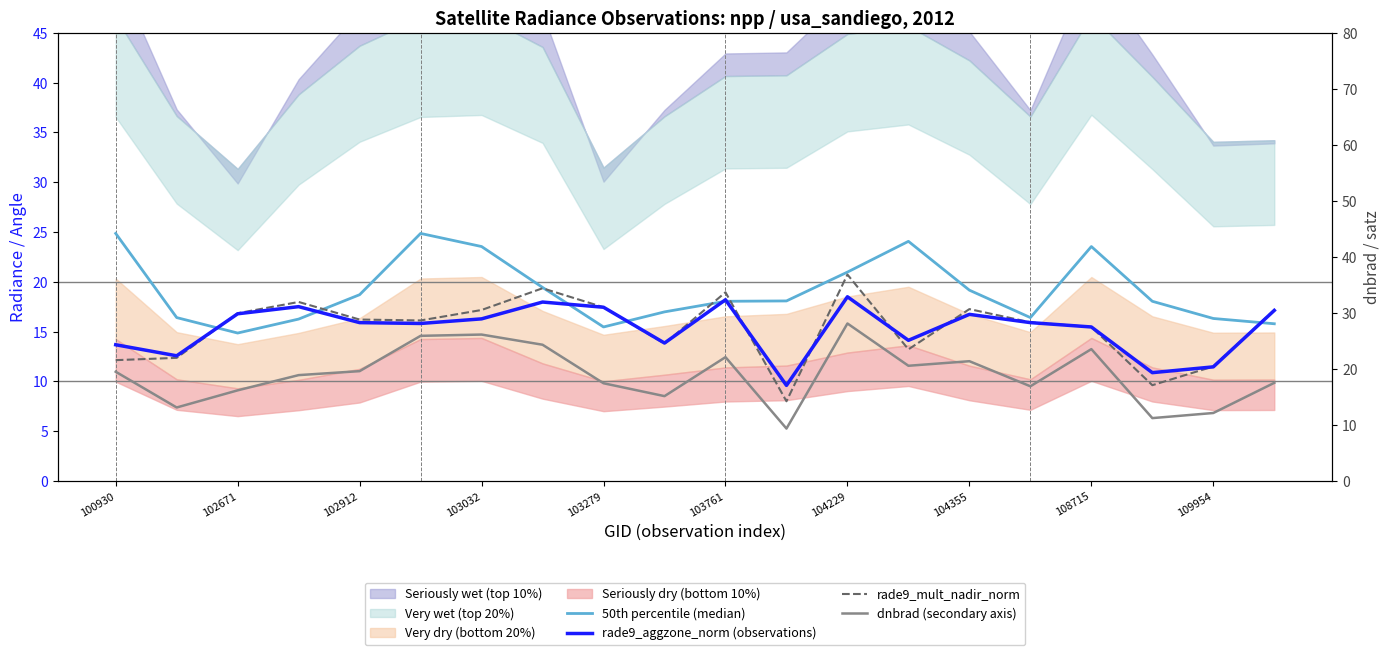

The rade9_mult_nadir_norm series shows 13.2 at 13. True or false?

True